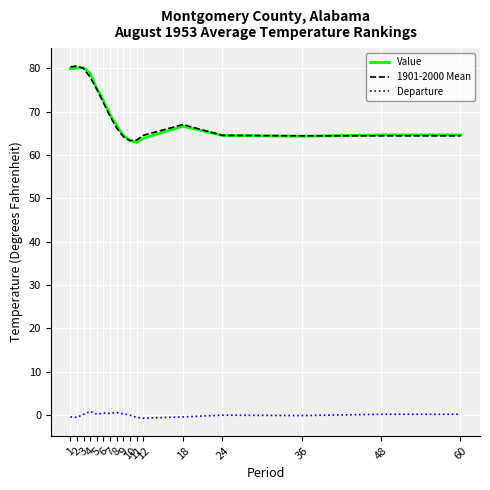

What is the total value across all series at 9?

129.0